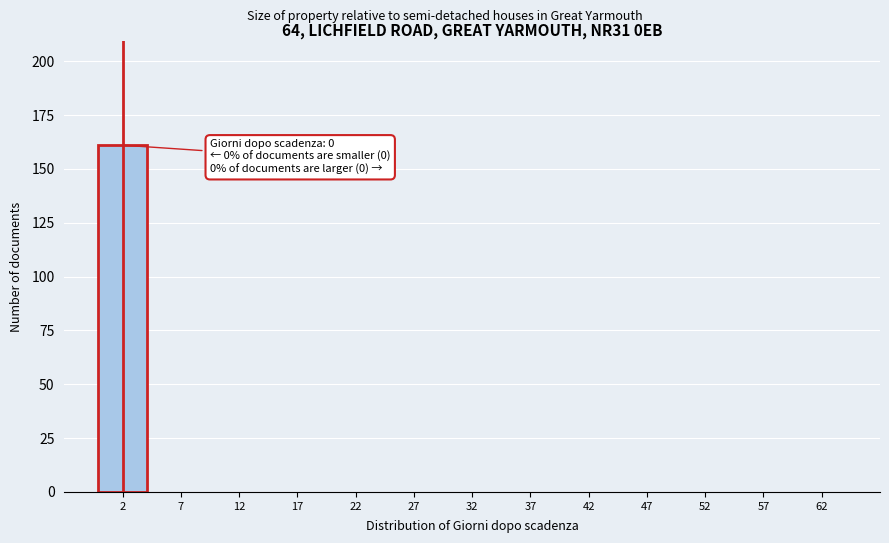

Reading left to right, transcribe all the data shown in this chart.

2=161	7=0	12=0	17=0	22=0	27=0	32=0	37=0	42=0	47=0	52=0	57=0	62=0